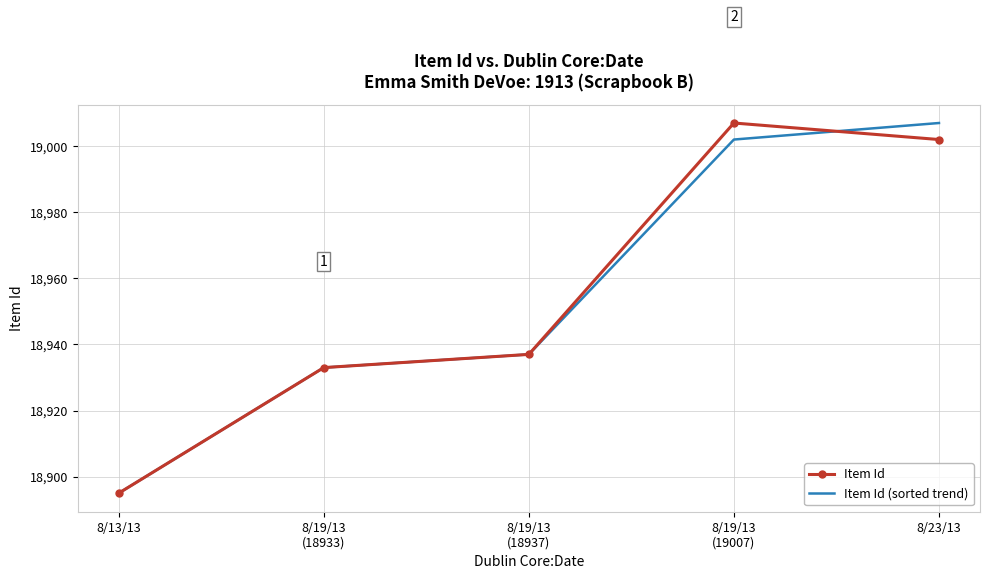

True or false: Item Id (sorted trend) has more than 2 interior local peaks.

False